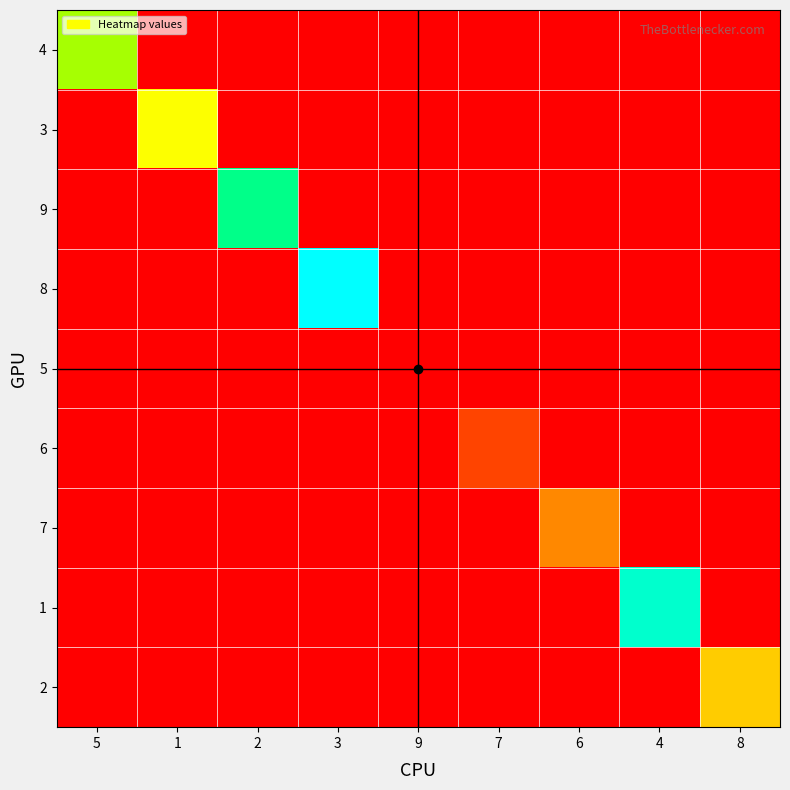

Which label corresponds to the smallest value in the chart?

1